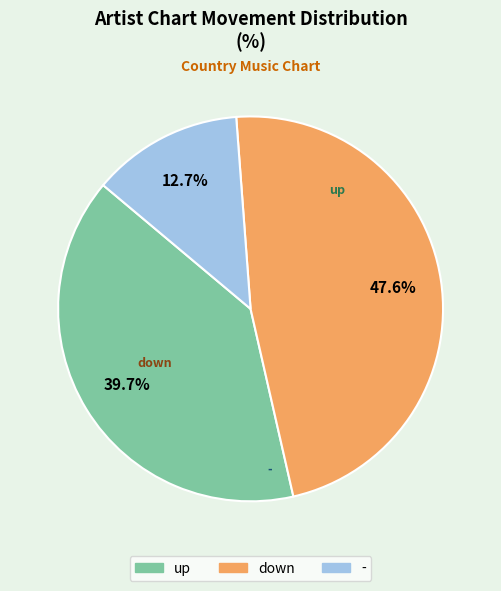

To the nearest percent, what is the combined percentage of down and -?

60%